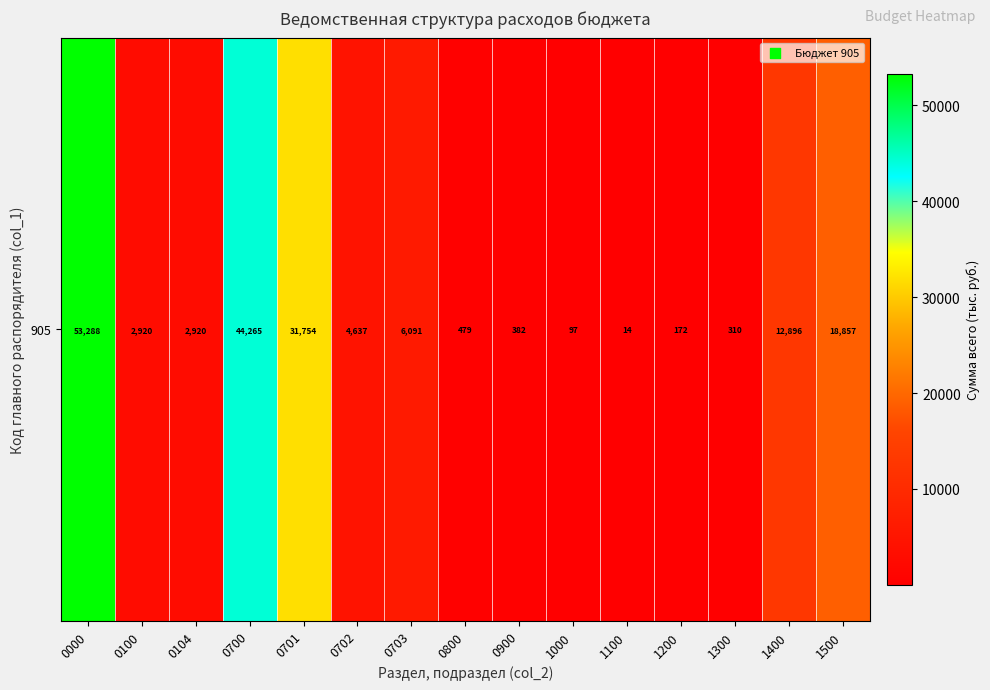

Where is the data nearest to the value 26651?

0701